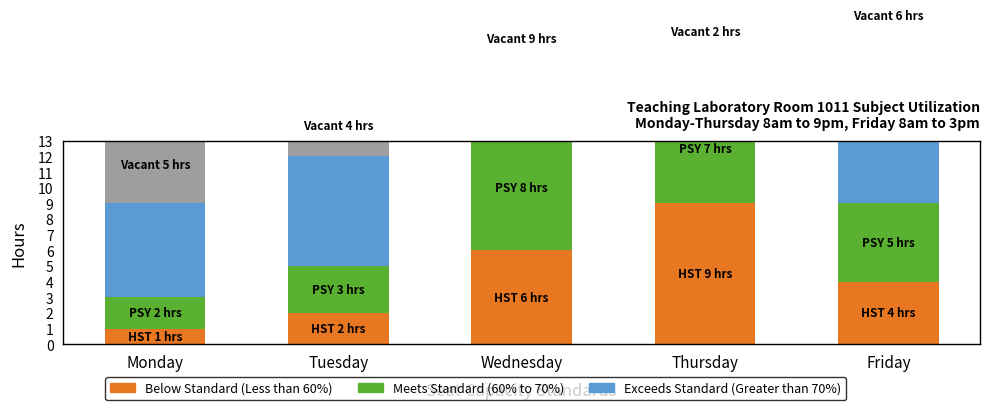

Read the Below Standard (Less than 60%) value at Tuesday.

2